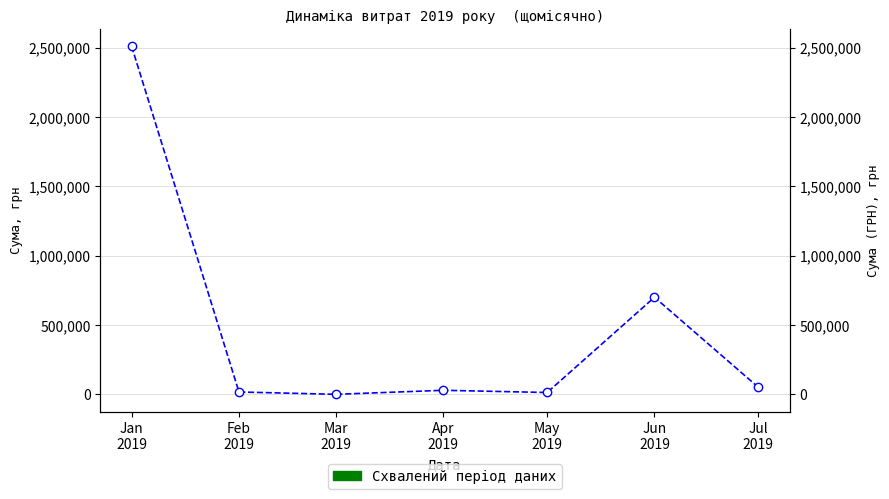

Reading left to right, what are all the values shown in this chart?

2510363.7	18107.4	1168.8	30256.2	14341.6	701013.8	51551.2